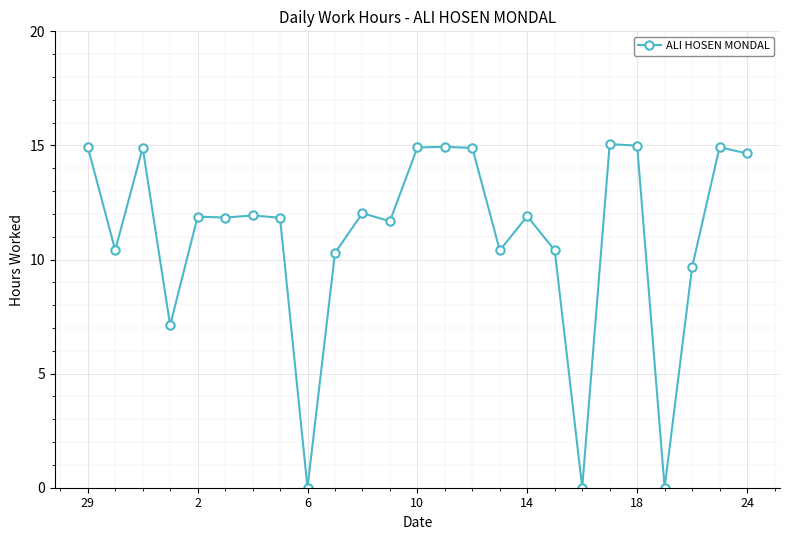

What is the average value?

11.0